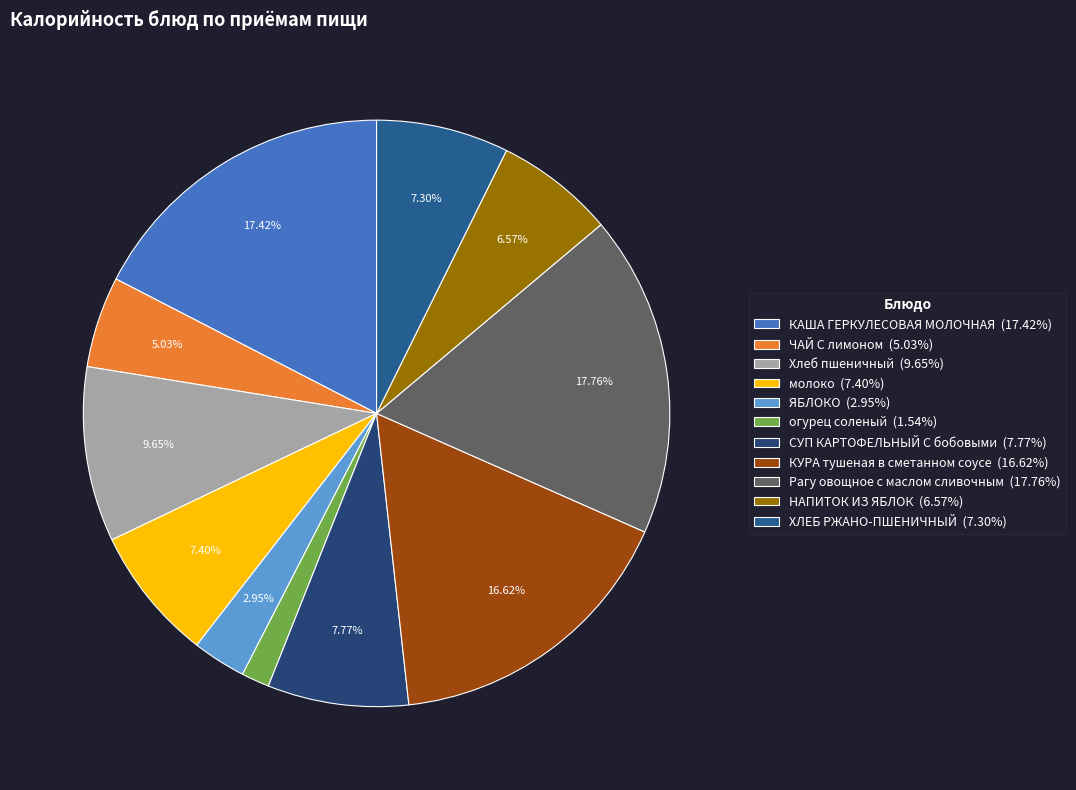

How many slices are in this pie chart?

11